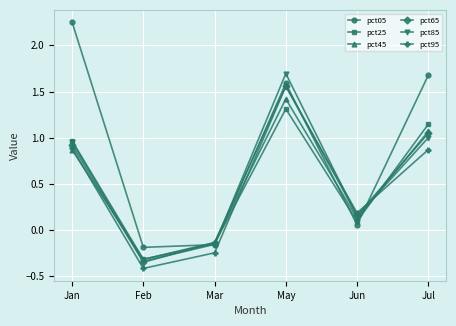

What are all the series names shown in the legend?

pct05, pct25, pct45, pct65, pct85, pct95